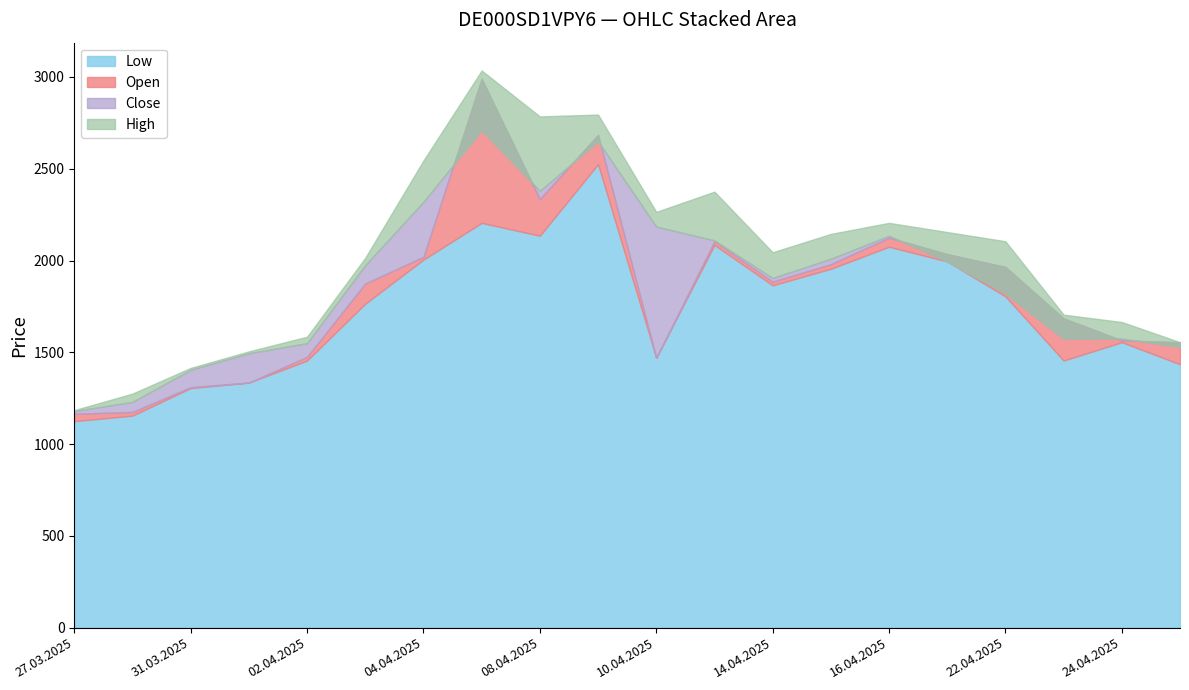

At which category is the sum across all series the highest?

07.04.2025